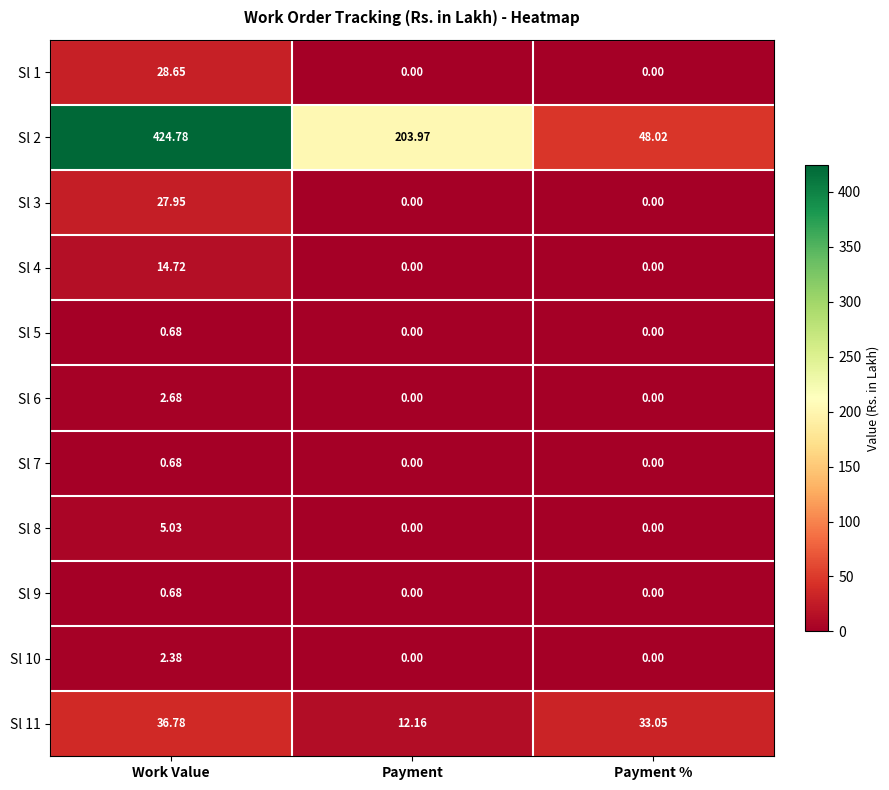

What is the difference between the highest and lowest values at Payment?

204.0